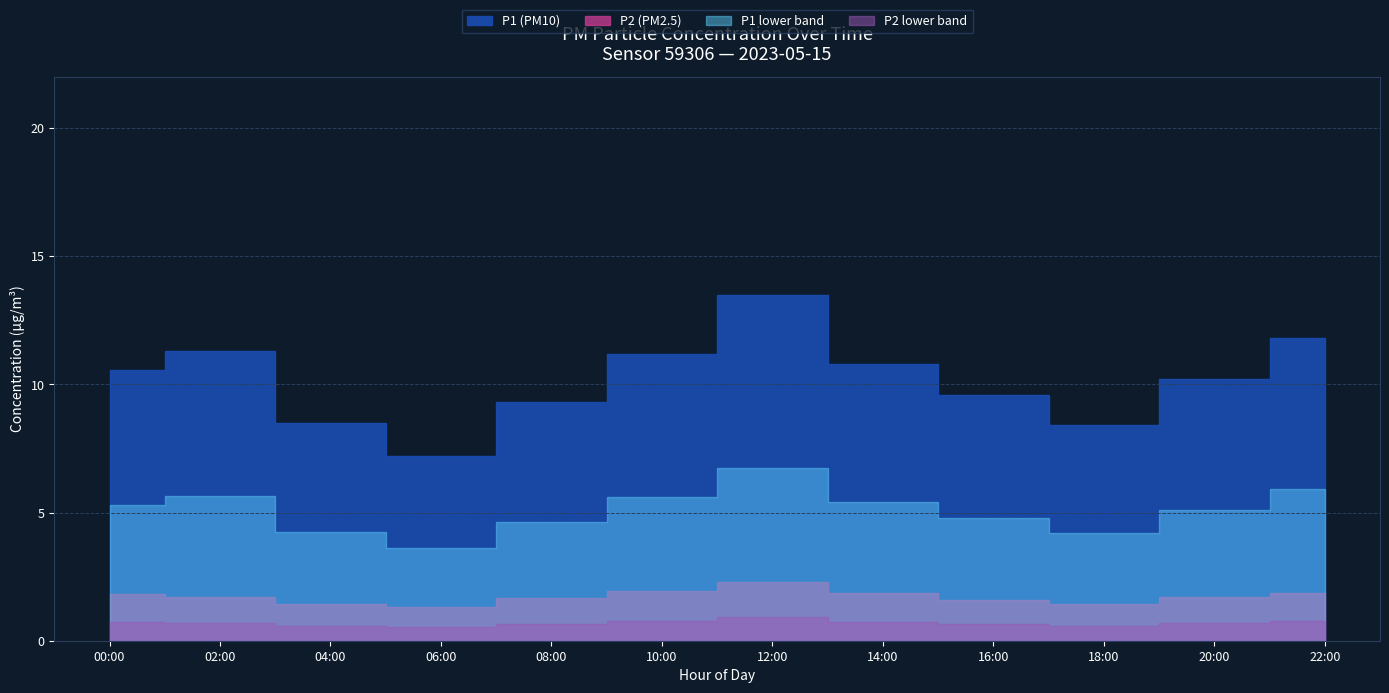

True or false: P2 and P1 cross at least once.

False